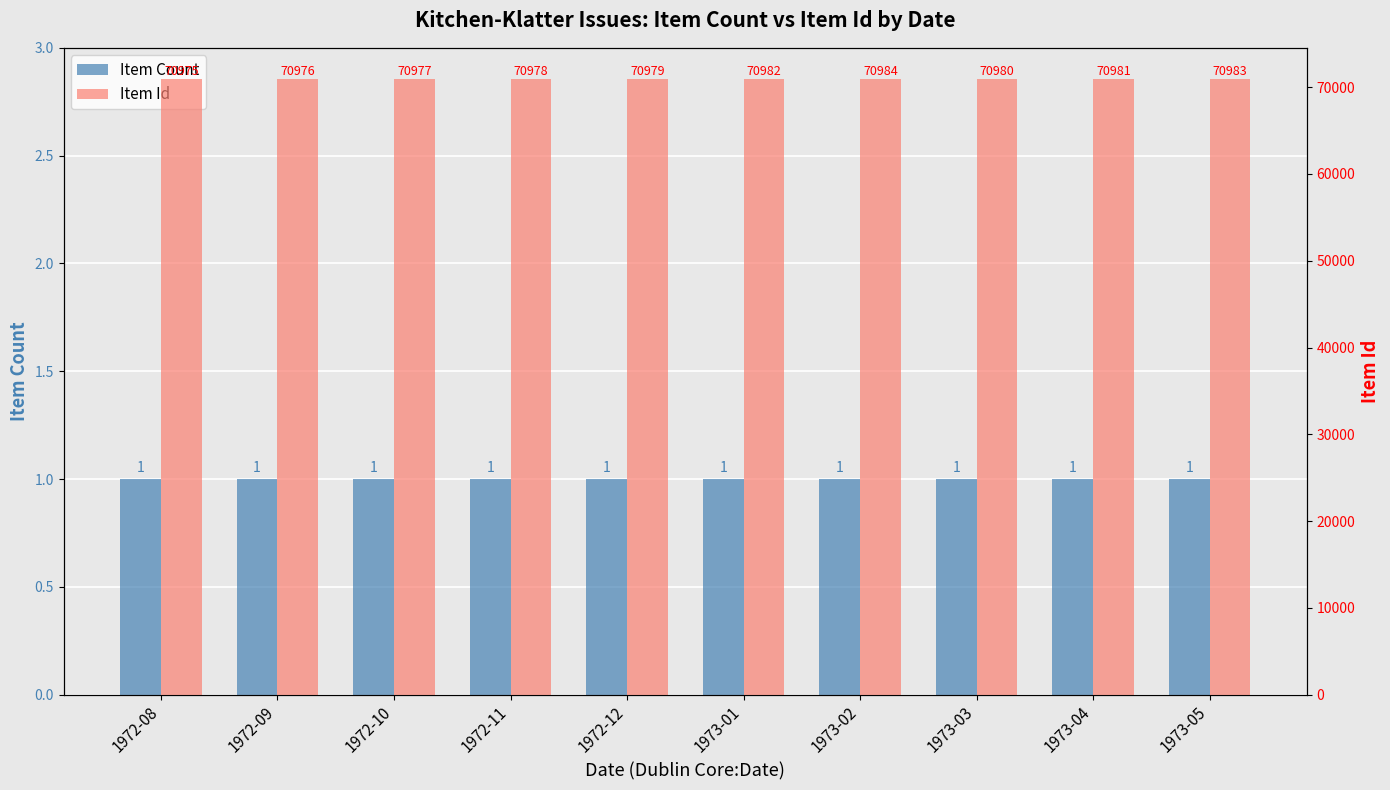

What is the value of the Item Id bar at the 2nd from the left?

70976